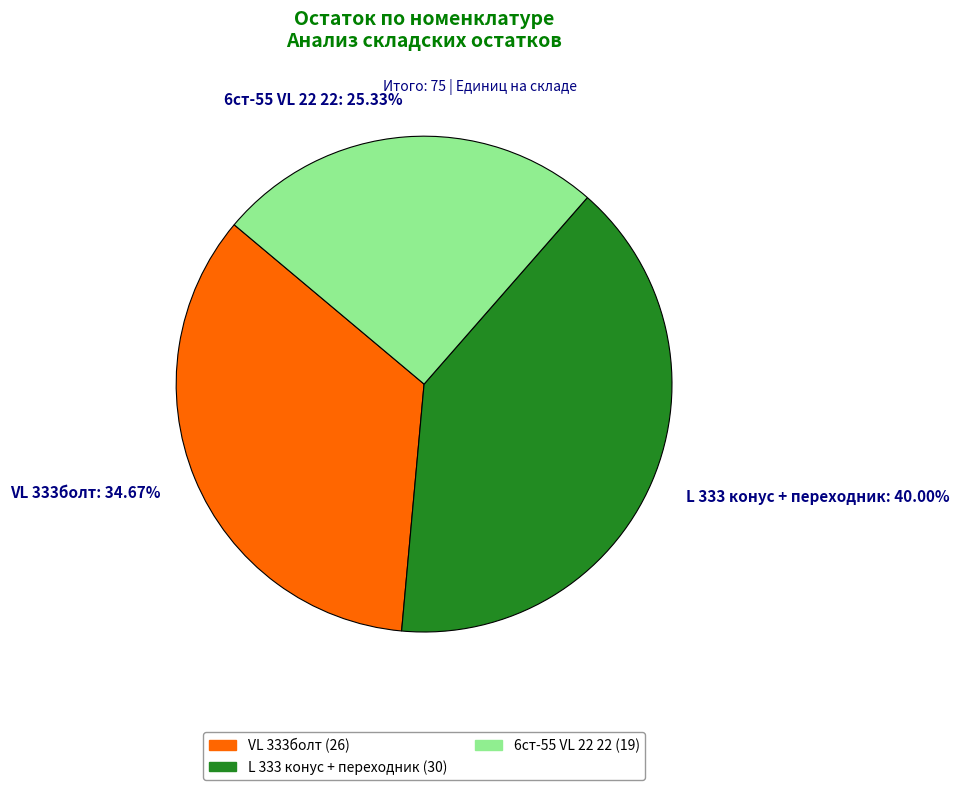

What portion of the pie excludes L 333 конус + переходник?

60.0%